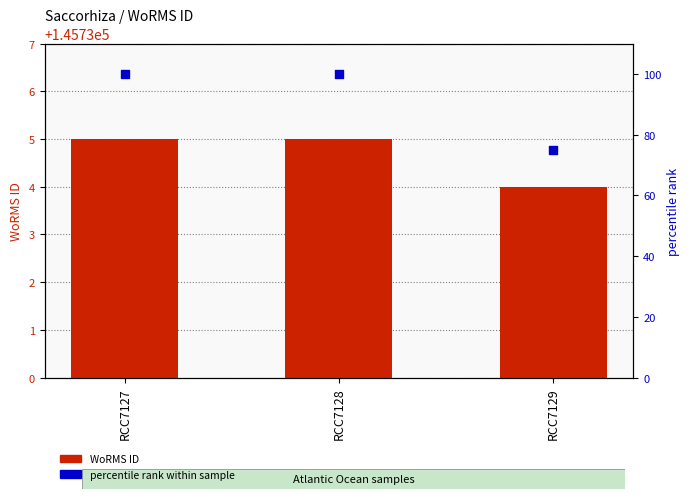

At how many categories does at least one series exceed 72071?

3